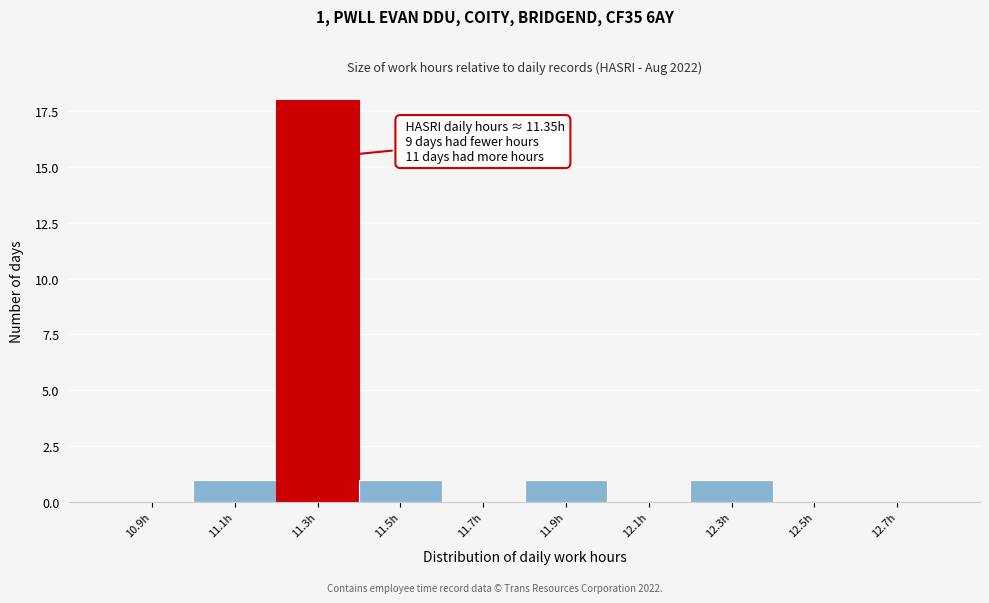

Reading right to left, list all the values displayed in this chart.

12.7h=0	12.5h=0	12.3h=1	12.1h=0	11.9h=1	11.7h=0	11.5h=1	11.3h=18	11.1h=1	10.9h=0